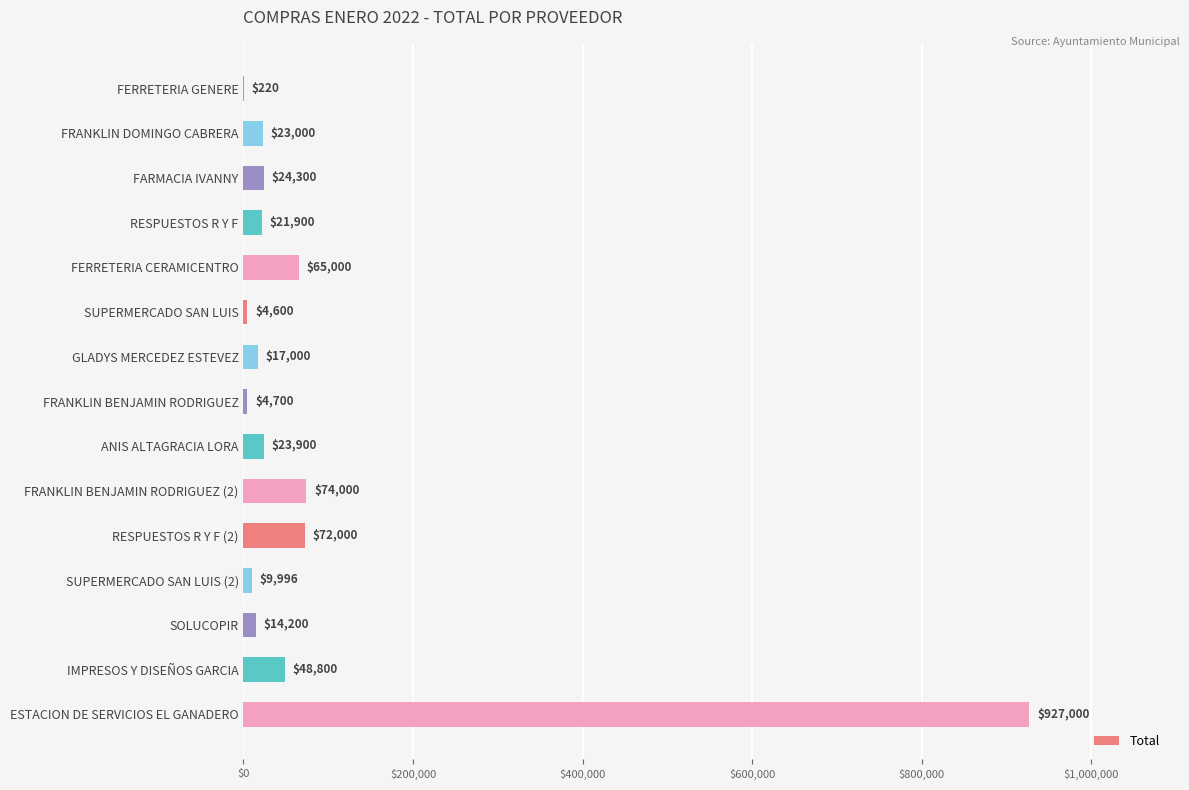

At which category does the chart reach its peak across all series?

ESTACION DE SERVICIOS EL GANADERO